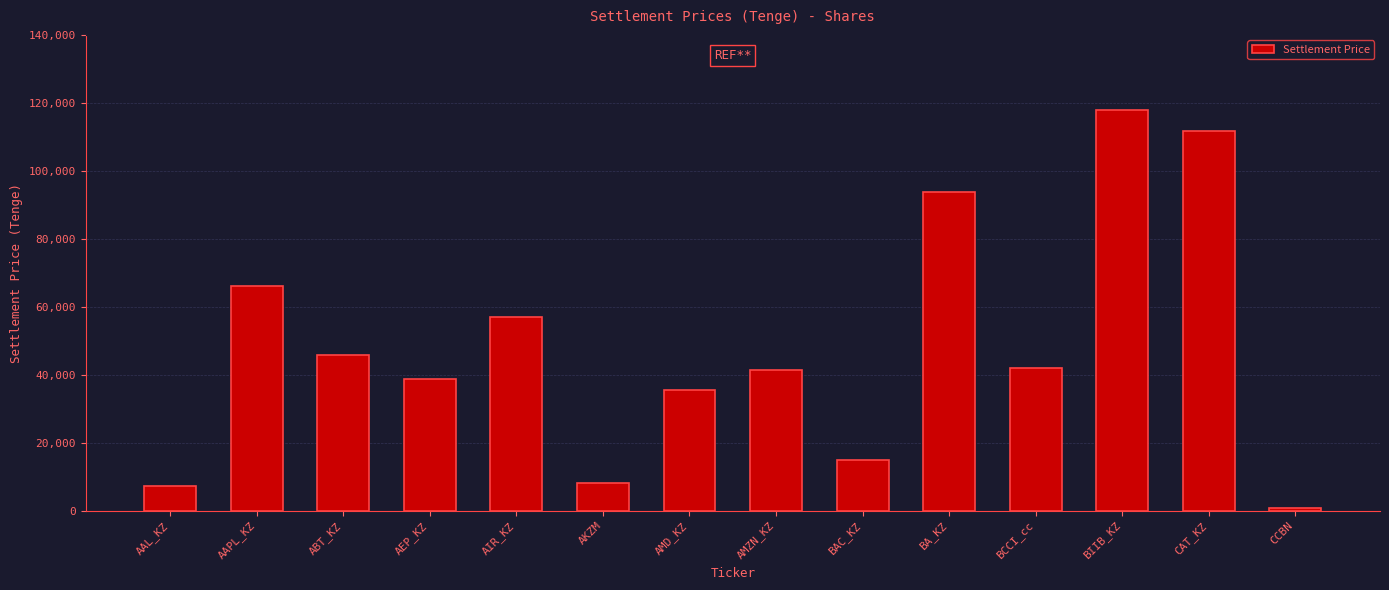

Approximately how many times larger is the value at BCCI_cc compared to AAL_KZ?

5.9